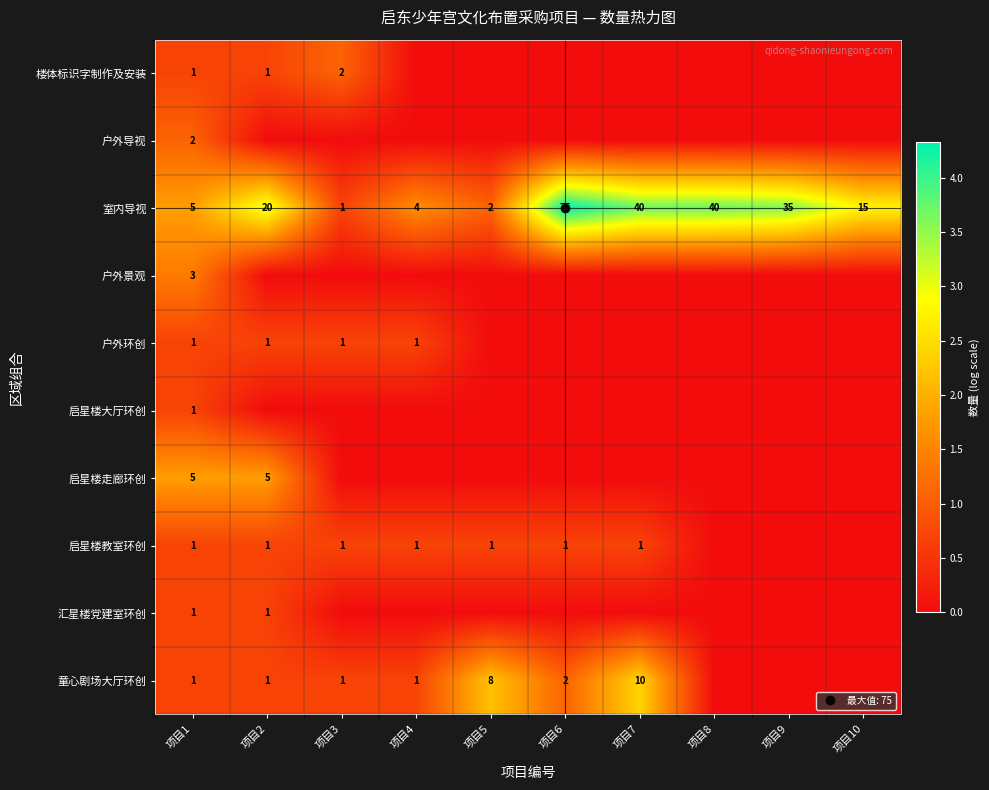

Which series has the widest spread of values?

室内导视